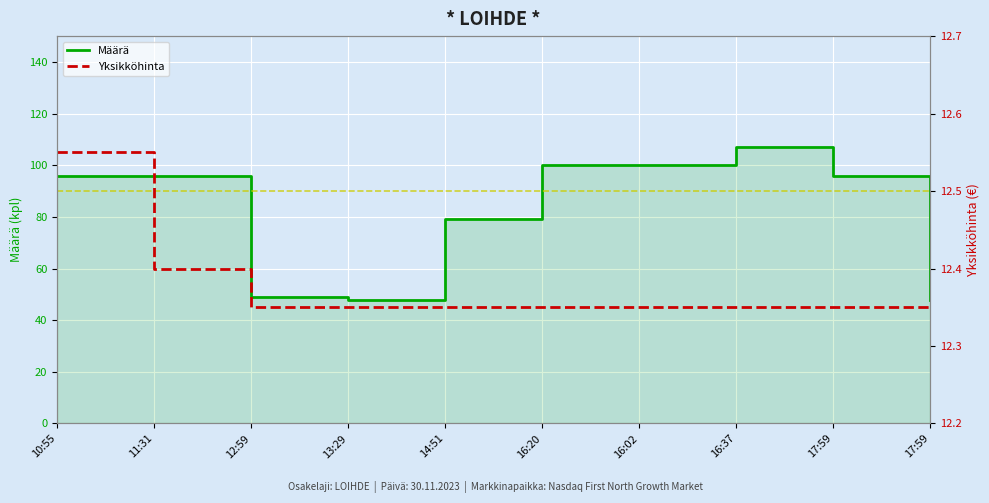

Which series has the largest total across all categories?

Määrä